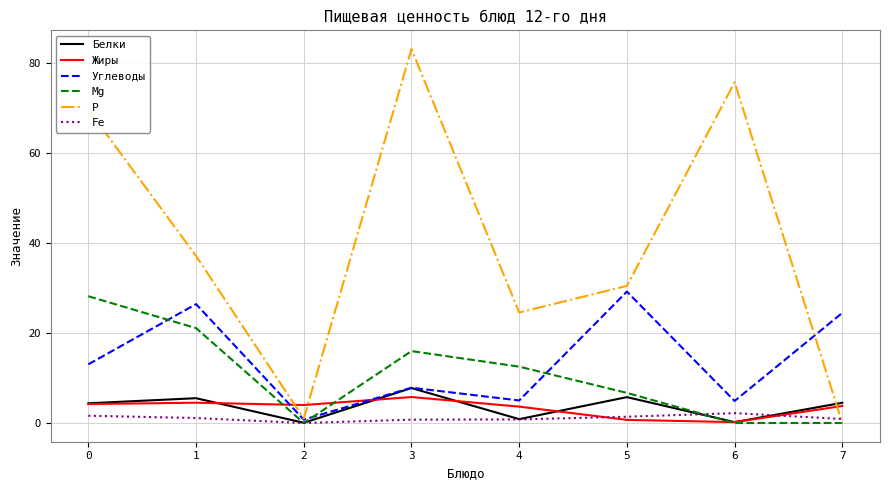

What is the difference between the maximum and minimum values in the Углеводы series?

28.5